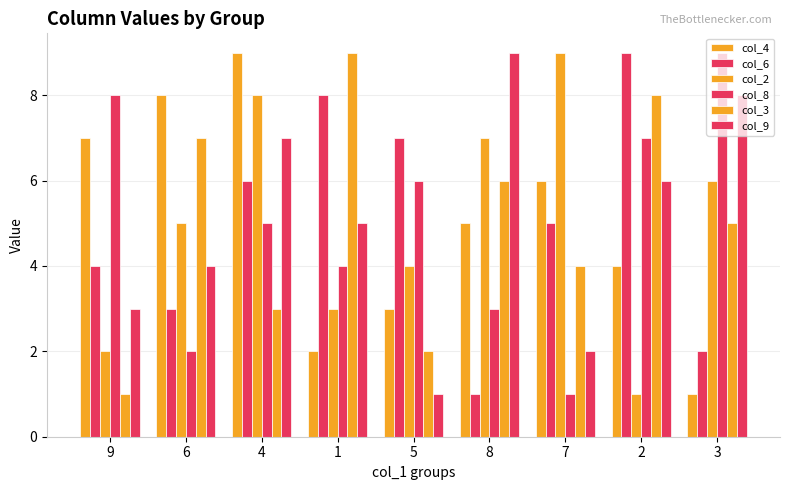

List the labels in order of col_8 value, smallest first.

7, 6, 8, 1, 4, 5, 2, 9, 3